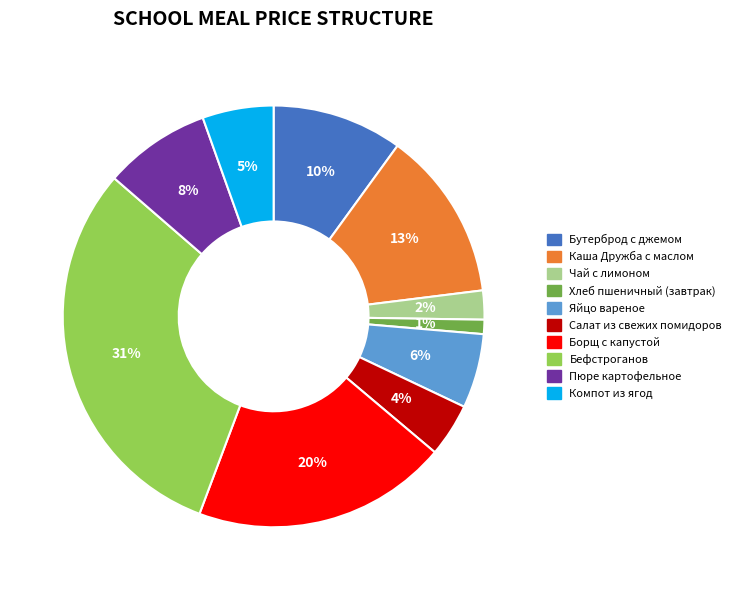

Count the number of slices in the pie.

10